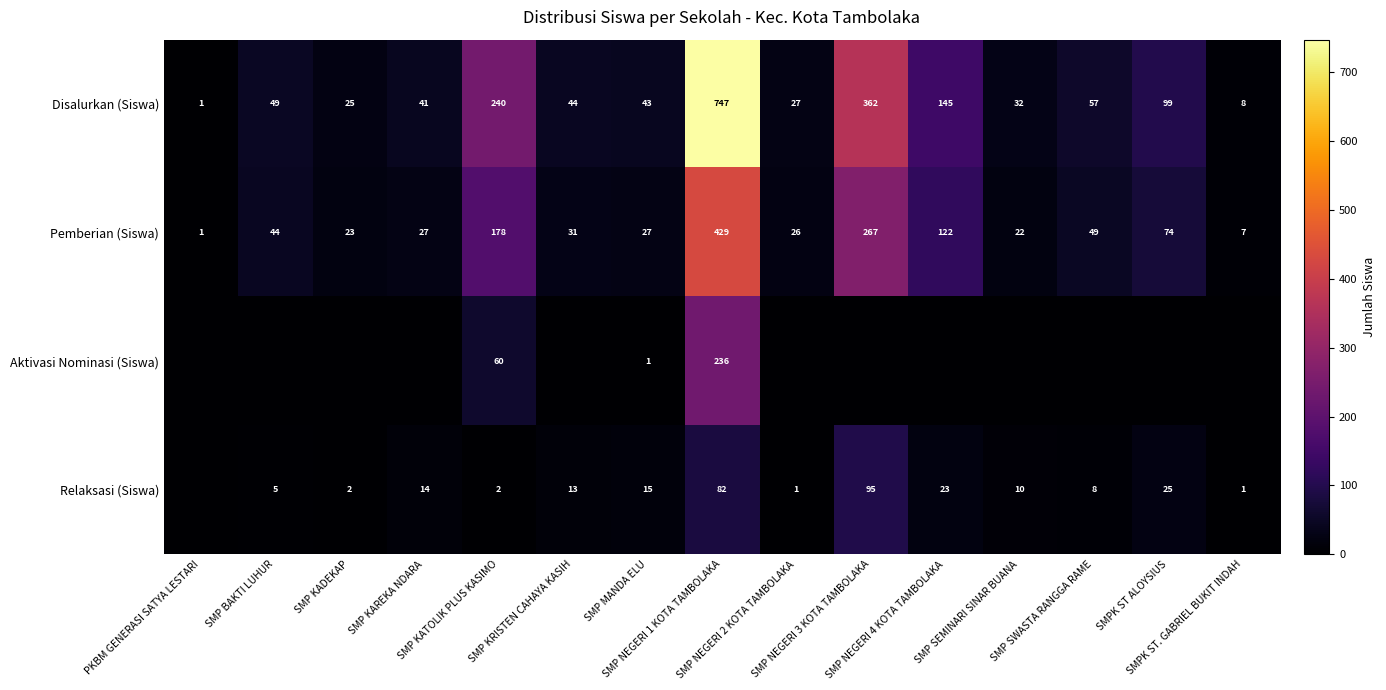

What is the sum of all Disalurkan (Siswa) values?

1920